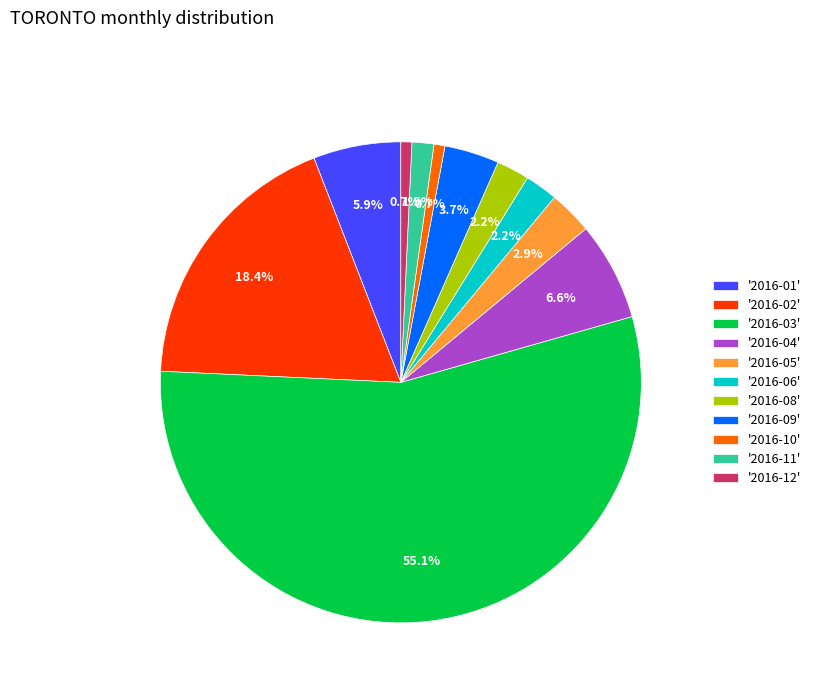

How many slices are in this pie chart?

11